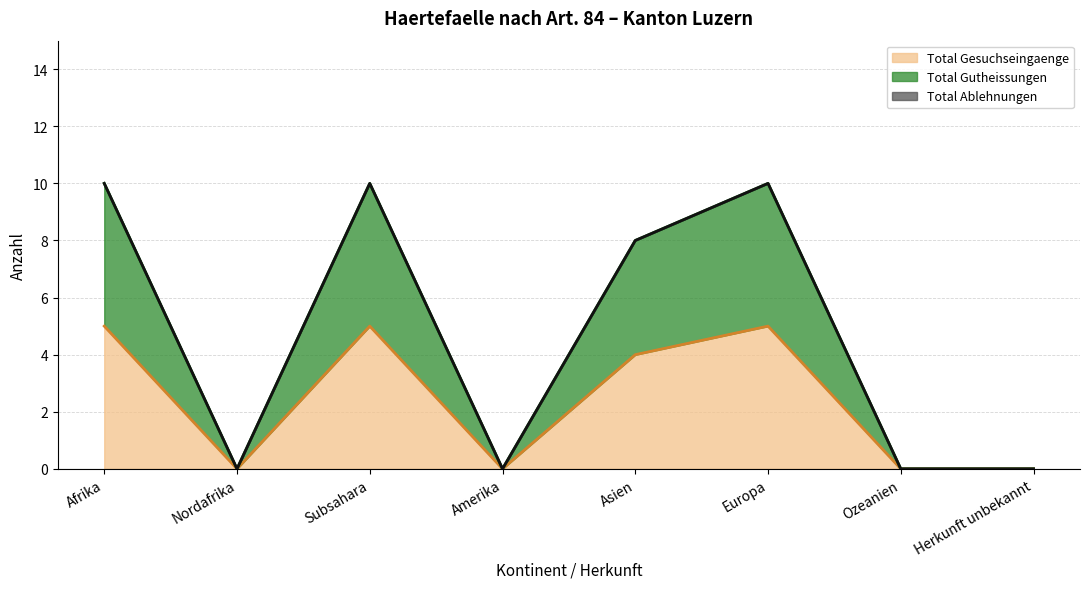

The Total Gutheissungen series shows 6 at Afrika. True or false?

False